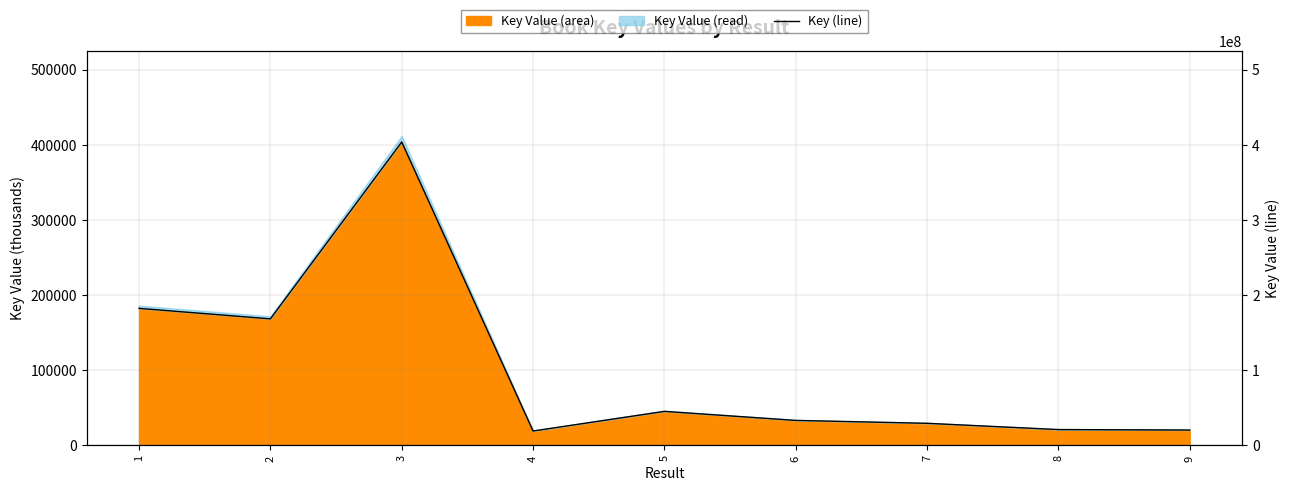

How many points are lower than both their immediate neighbors (excluding endpoints)?

2